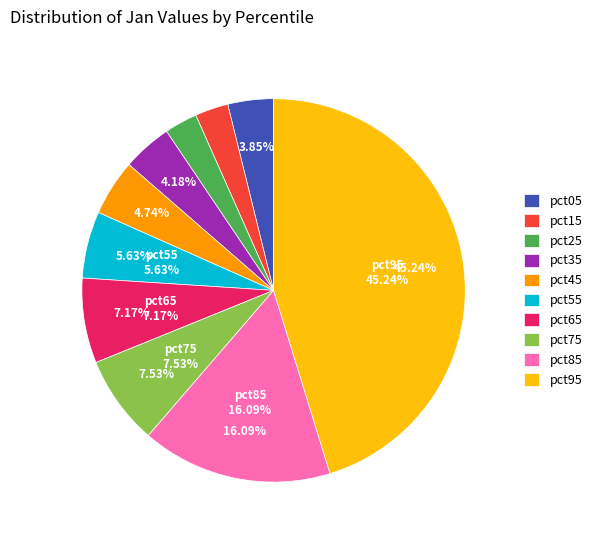

To the nearest percent, what percentage of the pie is pct55?

6%